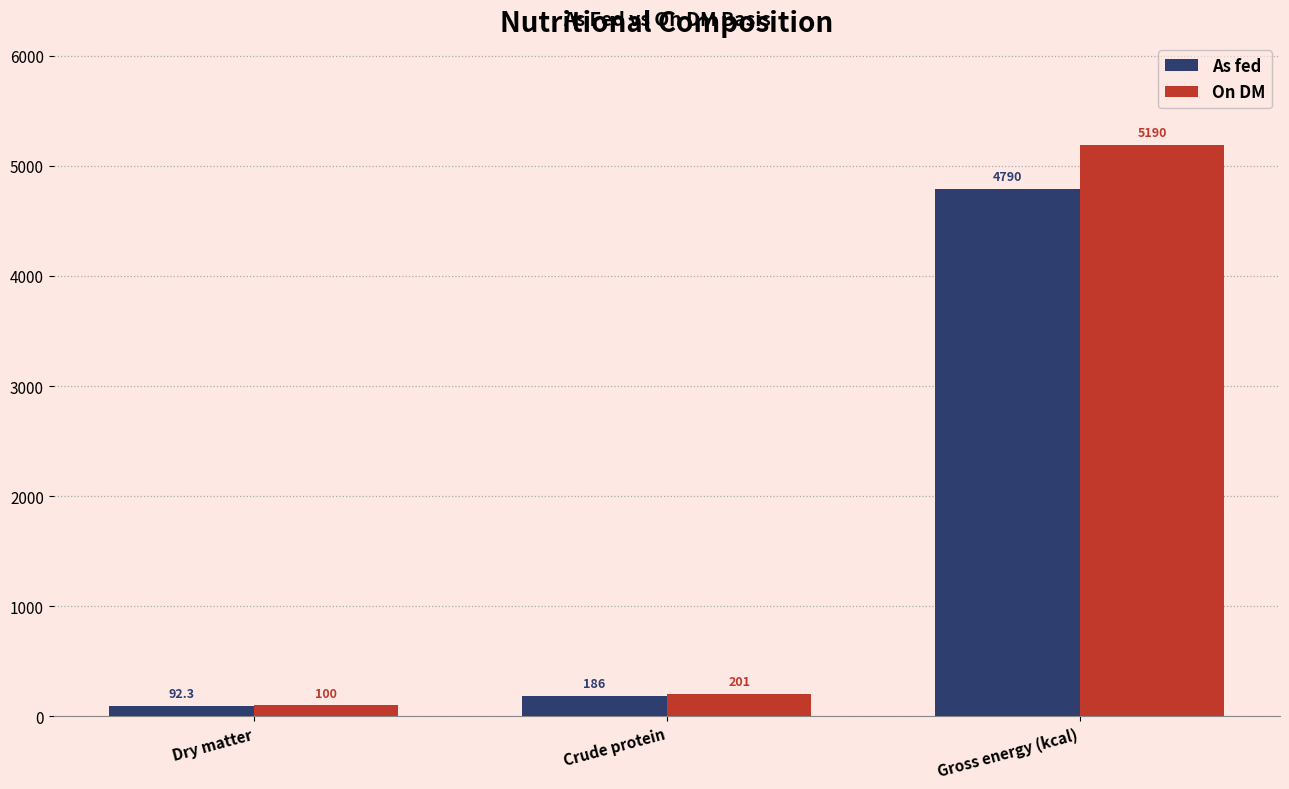

The value of As fed at Dry matter is 92.3. True or false?

True